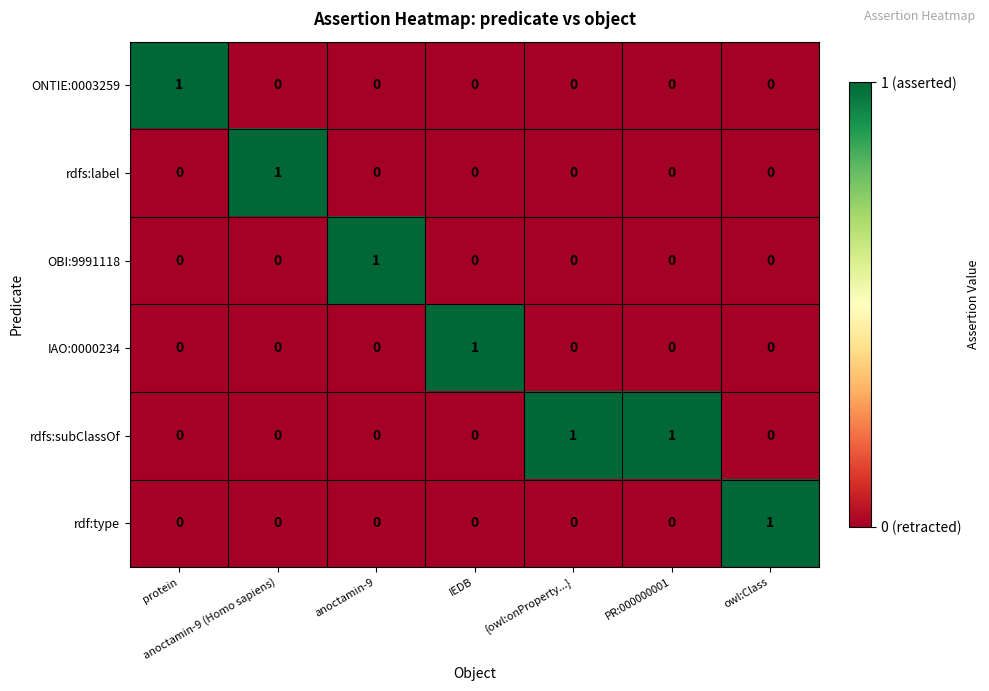

At how many categories does at least one series exceed 0?

7